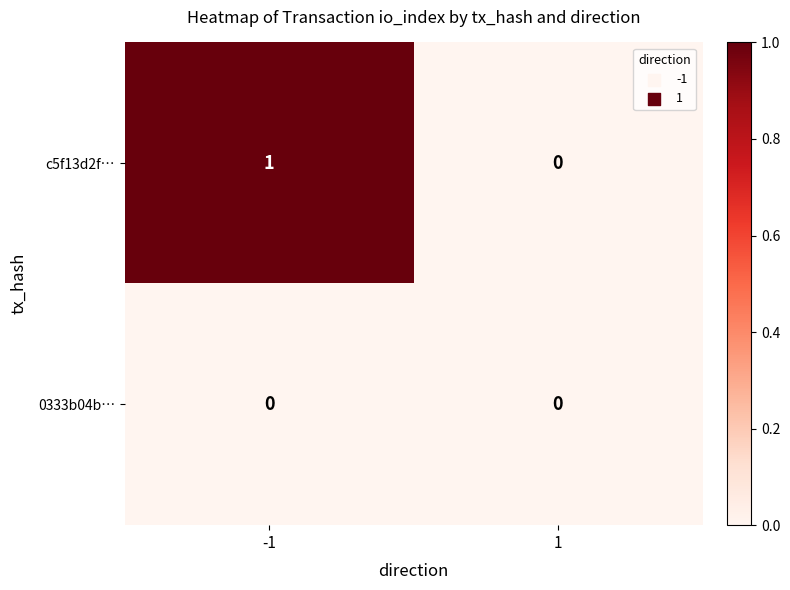

List the series in order of their peak value, lowest first.

0333b04b…, c5f13d2f…